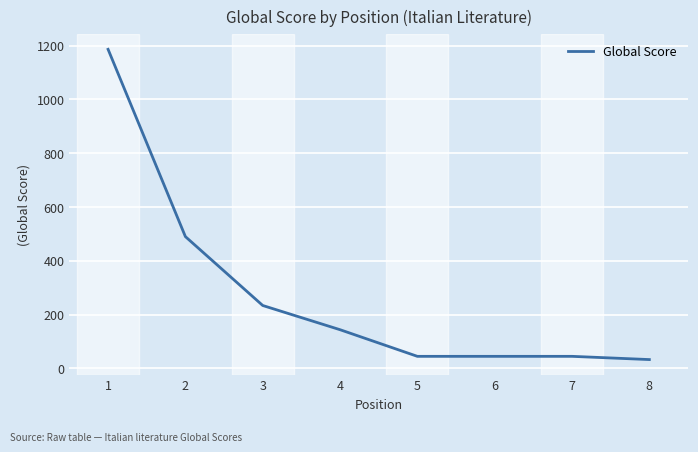

Is it true that the value at 3 is 420?

False